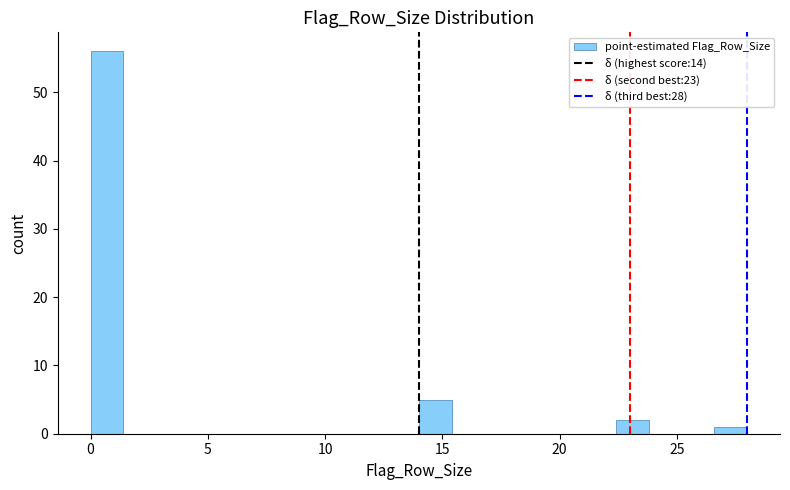

Read against the x-axis, roughly where is the centre of the tallest bar?

0.5